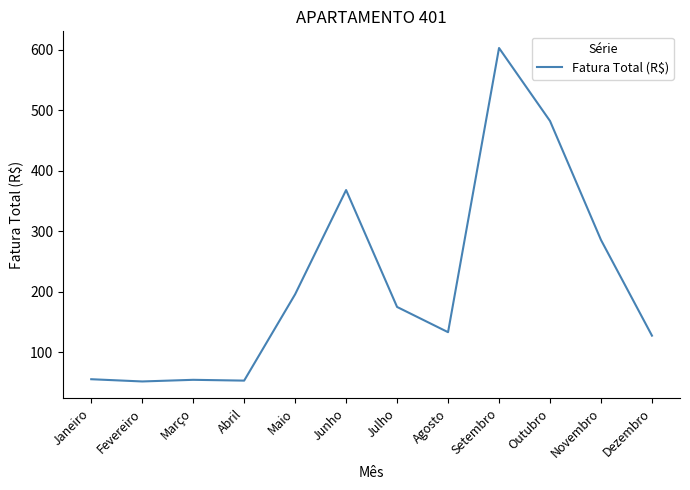

At which label is the value closest to 327?

Novembro